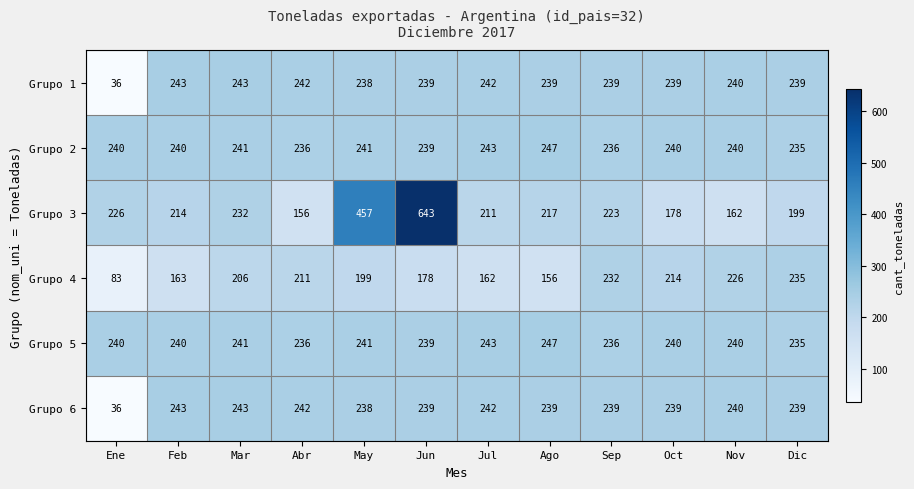

What is the average value of the Grupo 1 series?

223